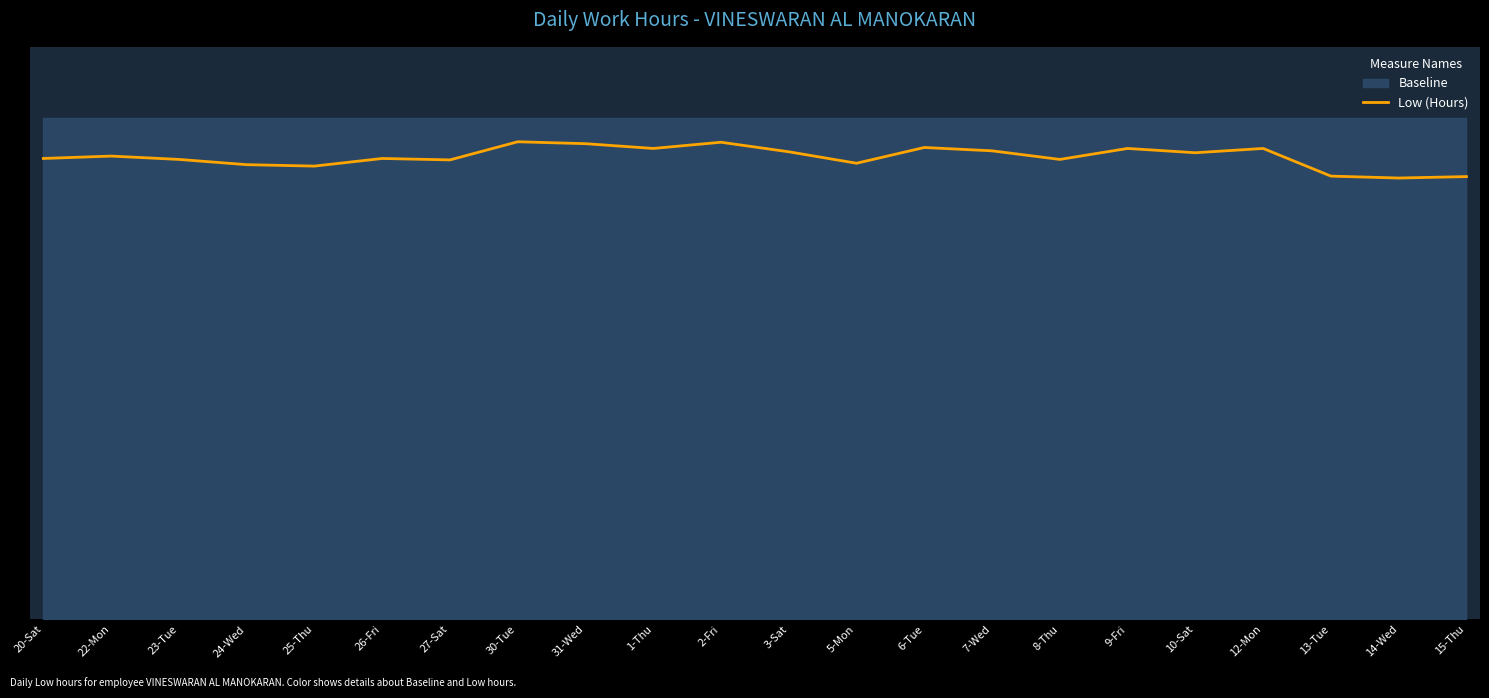

List the labels in order of value, largest first.

30-Tue, 2-Fri, 31-Wed, 6-Tue, 1-Thu, 9-Fri, 12-Mon, 7-Wed, 3-Sat, 10-Sat, 22-Mon, 20-Sat, 26-Fri, 23-Tue, 8-Thu, 27-Sat, 5-Mon, 24-Wed, 25-Thu, 13-Tue, 15-Thu, 14-Wed